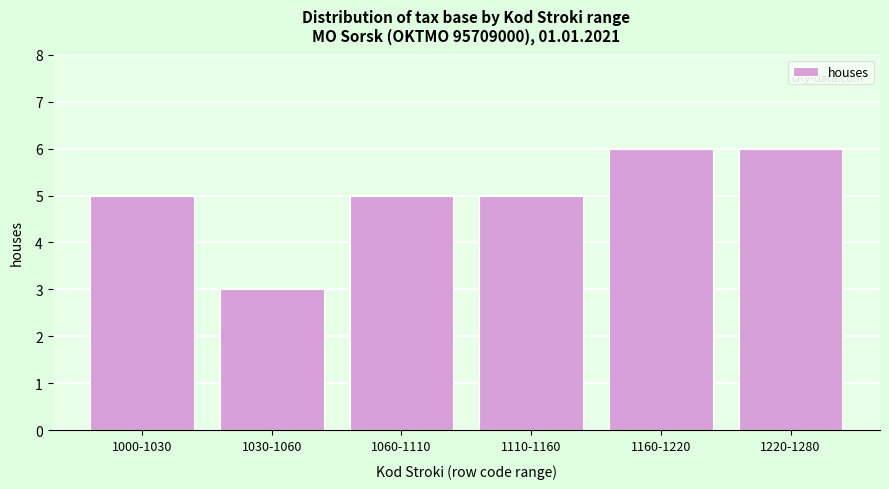

Reading left to right, transcribe all the data shown in this chart.

1000-1030=5	1030-1060=3	1060-1110=5	1110-1160=5	1160-1220=6	1220-1280=6